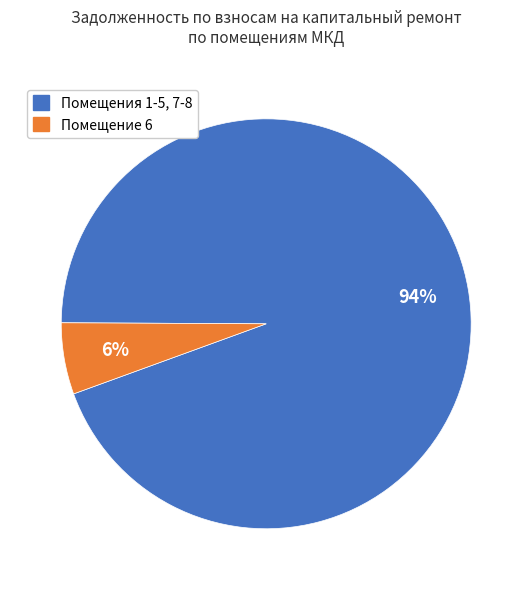

Is there a majority slice in this chart?

Yes